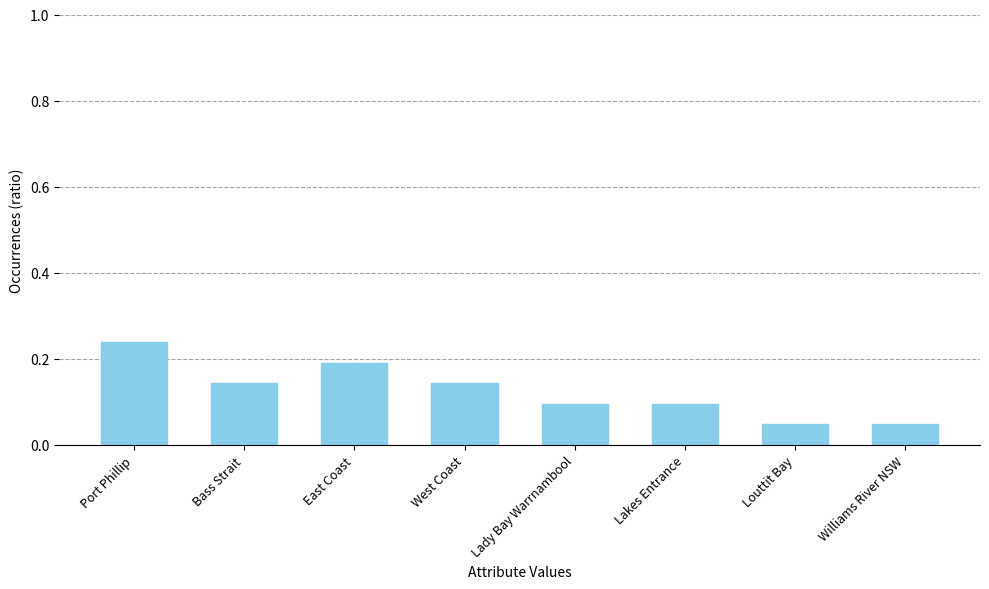

How many categories are shown in the chart?

8